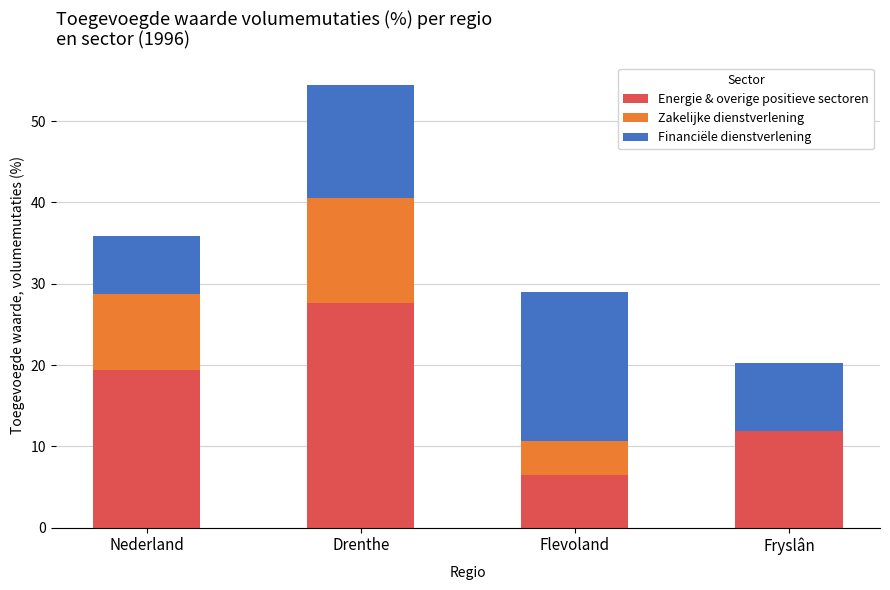

Where is Energie & overige positieve sectoren nearest to the value 17?

Nederland